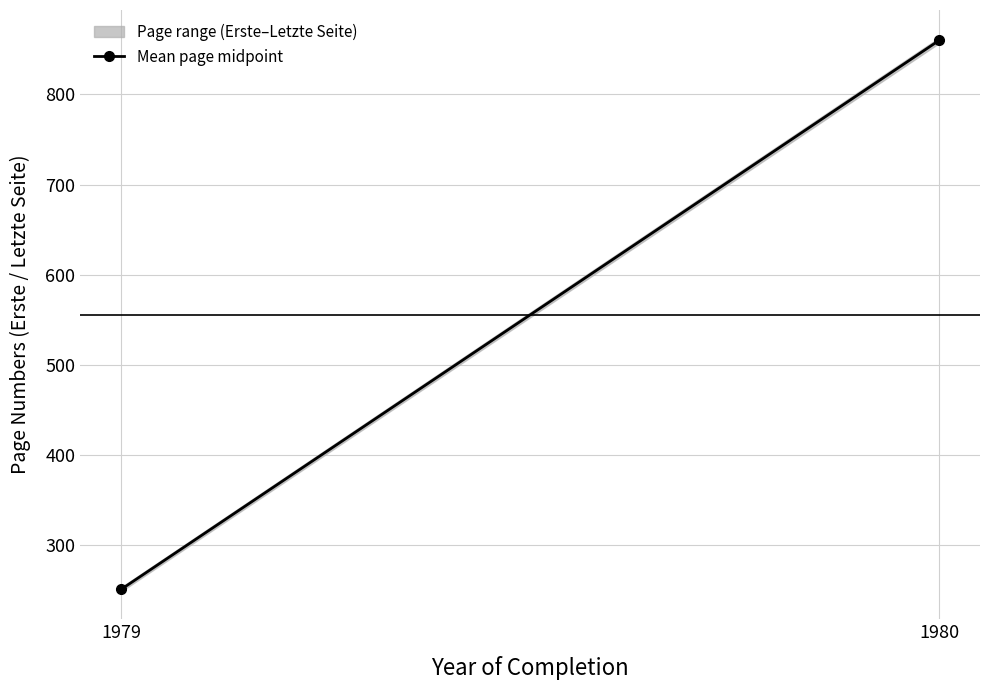

Rank the categories by value from lowest to highest.

1979, 1980